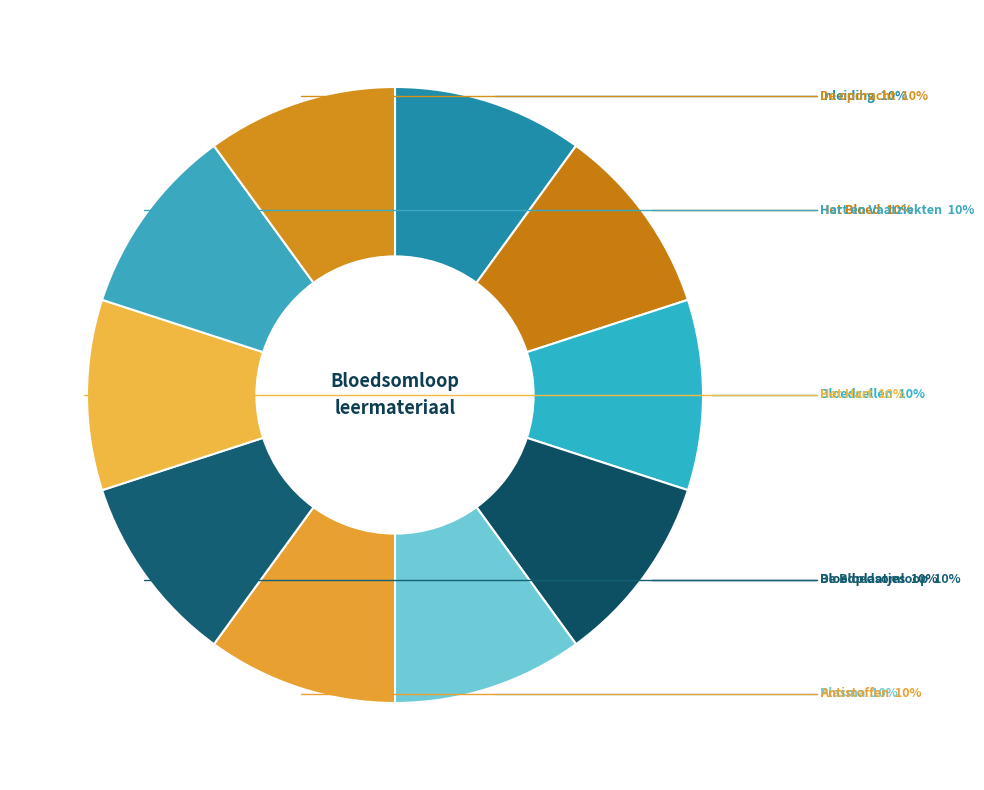

What is the smallest slice in the pie chart?

Inleiding